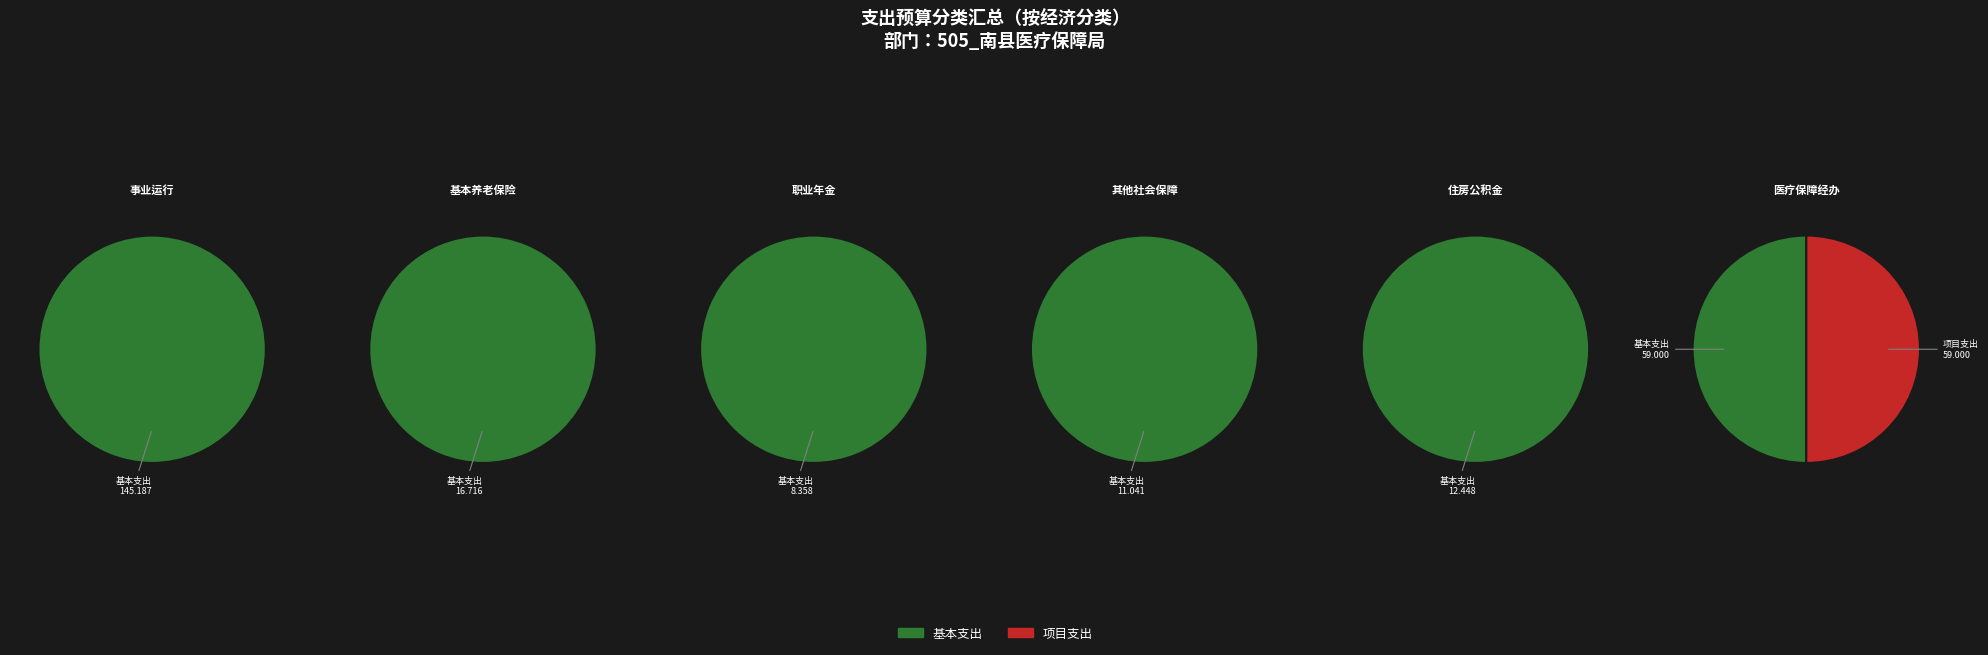

The 其他社会保障和就业支出 slice represents 4% of the pie. True or false?

True